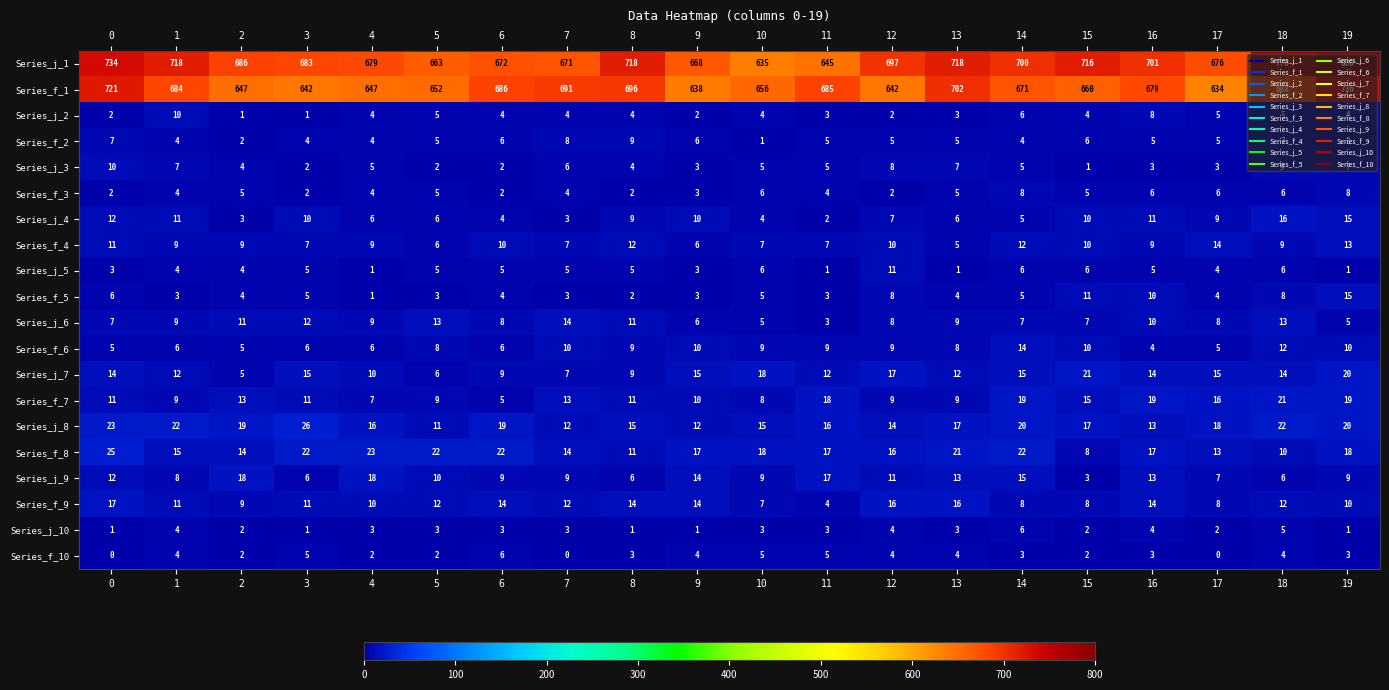

How many series are shown in this chart?

20